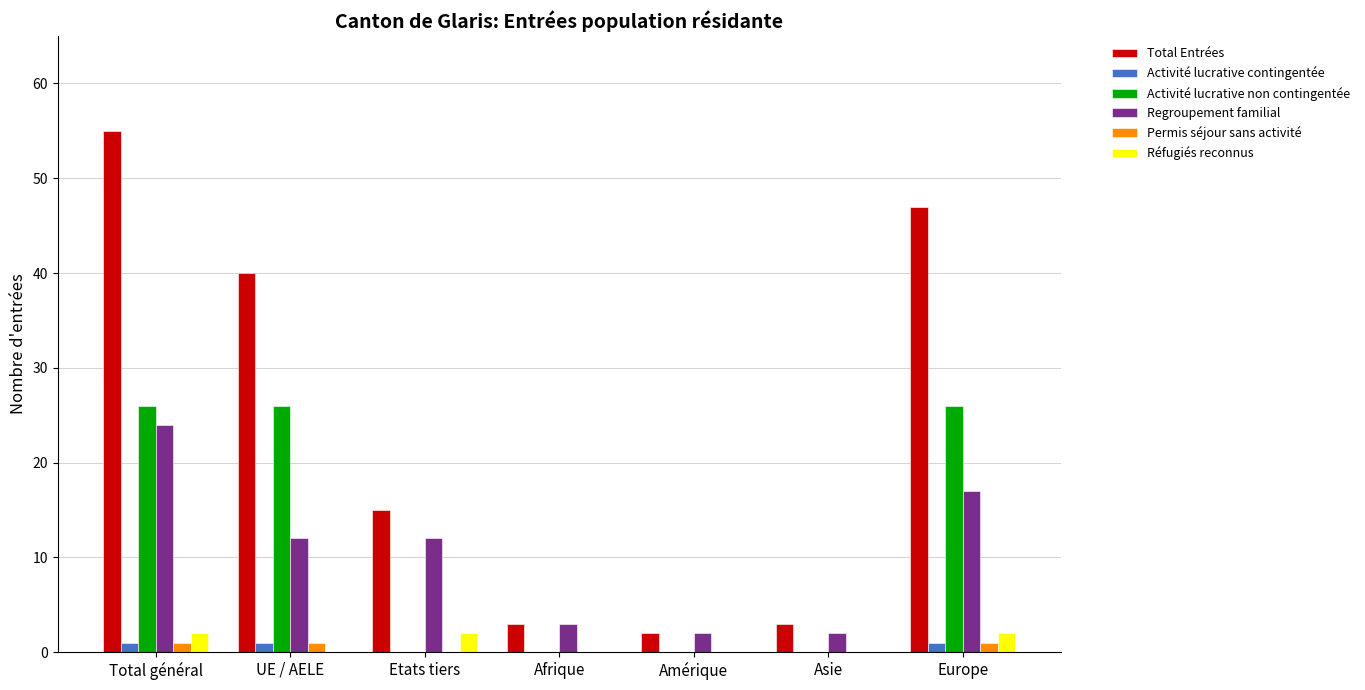

What is the approximate value of Total Entrées at Asie?

3